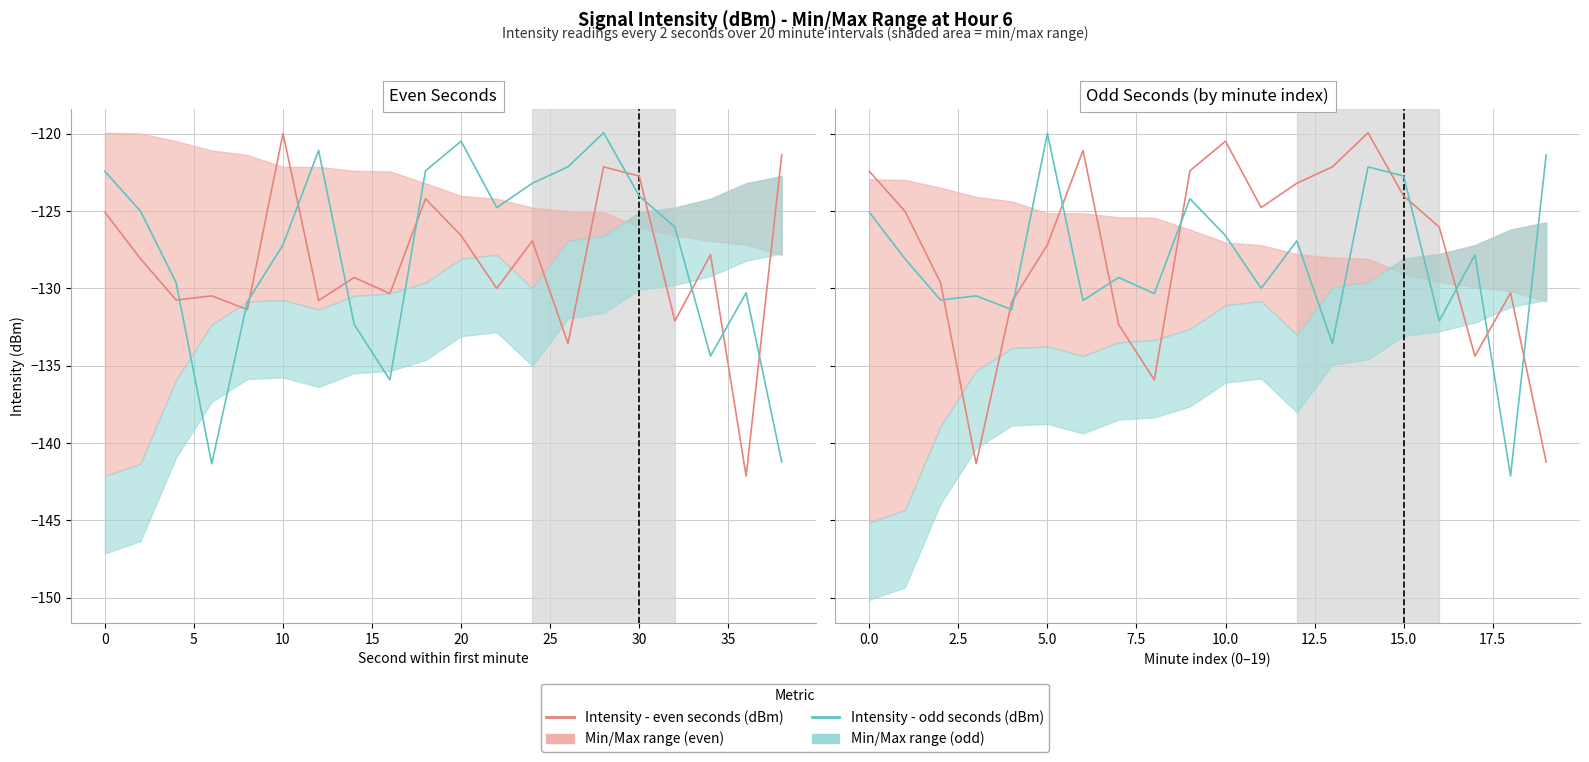

The value of Intensity - odd seconds (dBm) at 14 is -122.1. True or false?

True